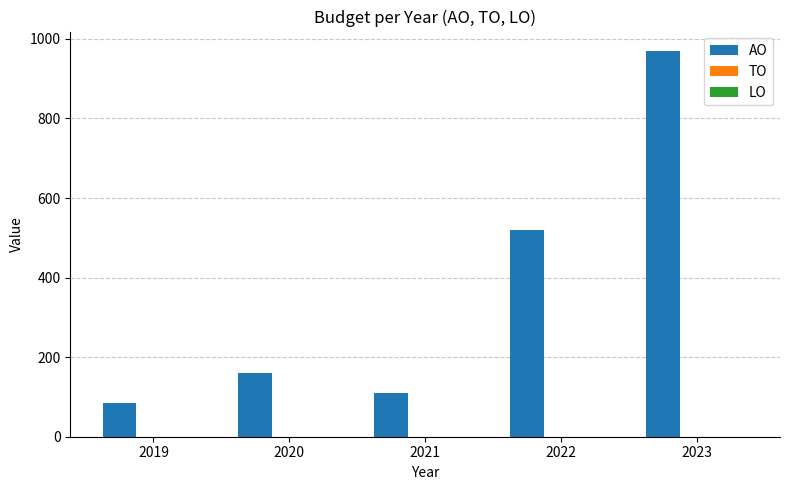

Read the value at 2022, to the nearest 10.

520